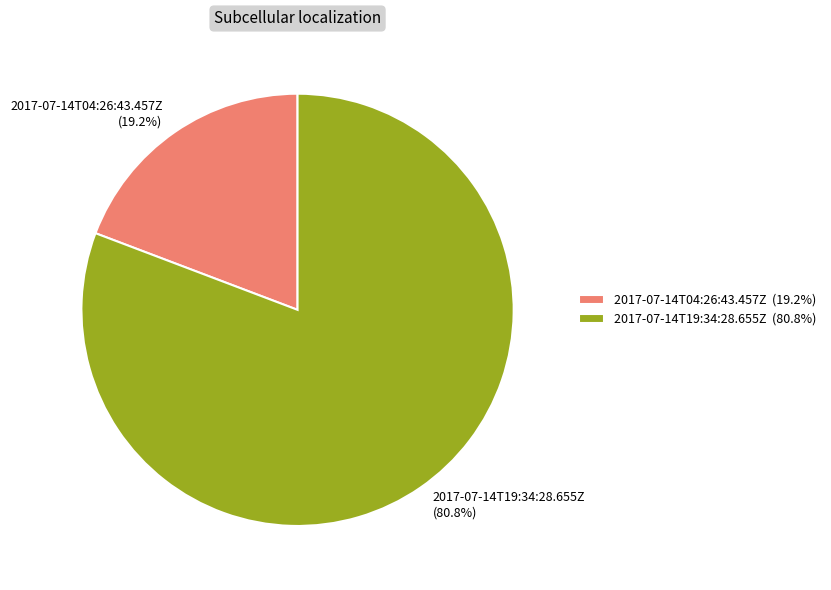

To the nearest percent, what portion does 2017-07-14T04:26:43.457Z represent?

19%